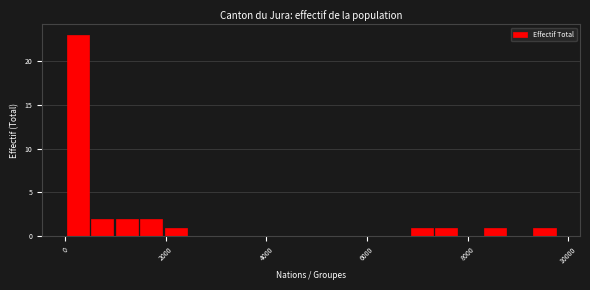

Read against the x-axis, roughly where is the centre of the tallest bar?

200